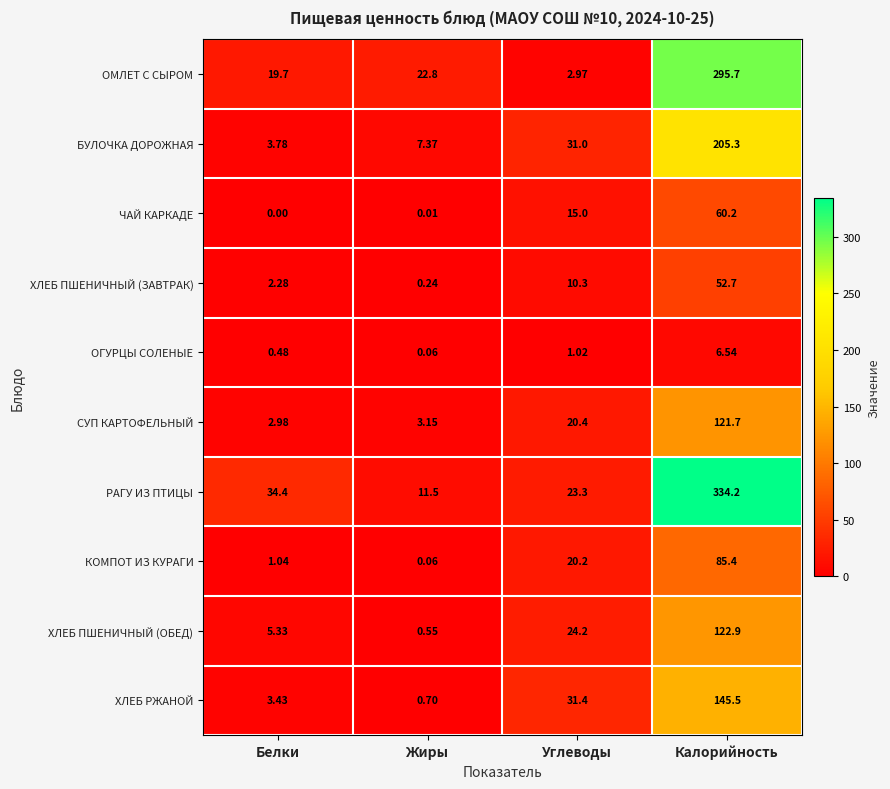

At which category is the sum across all series the highest?

Калорийность